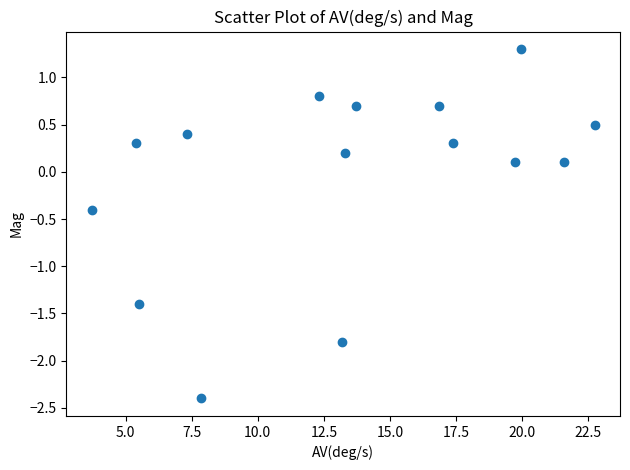

What is the range of Y values (max minus min)?

3.7